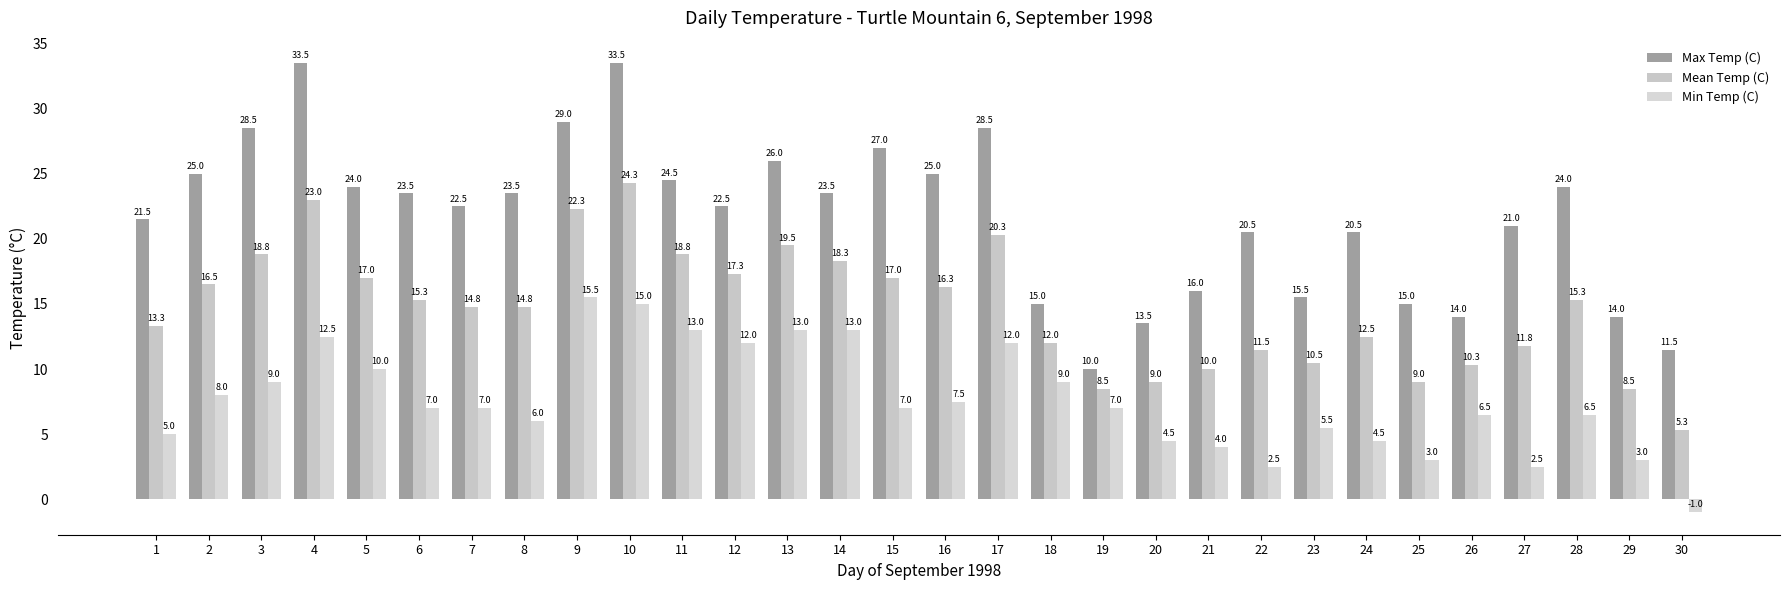

Are the bars horizontal?

No